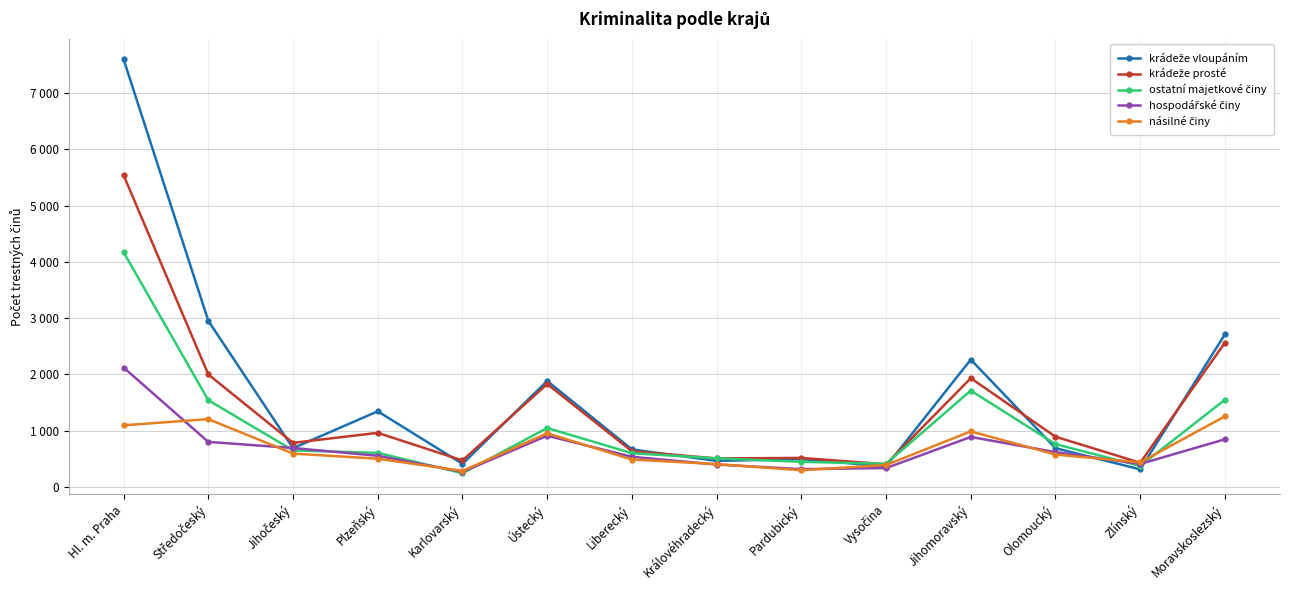

What is the sum of the krádeže vloupáním values at Moravskoslezský and Zlínský?

3021